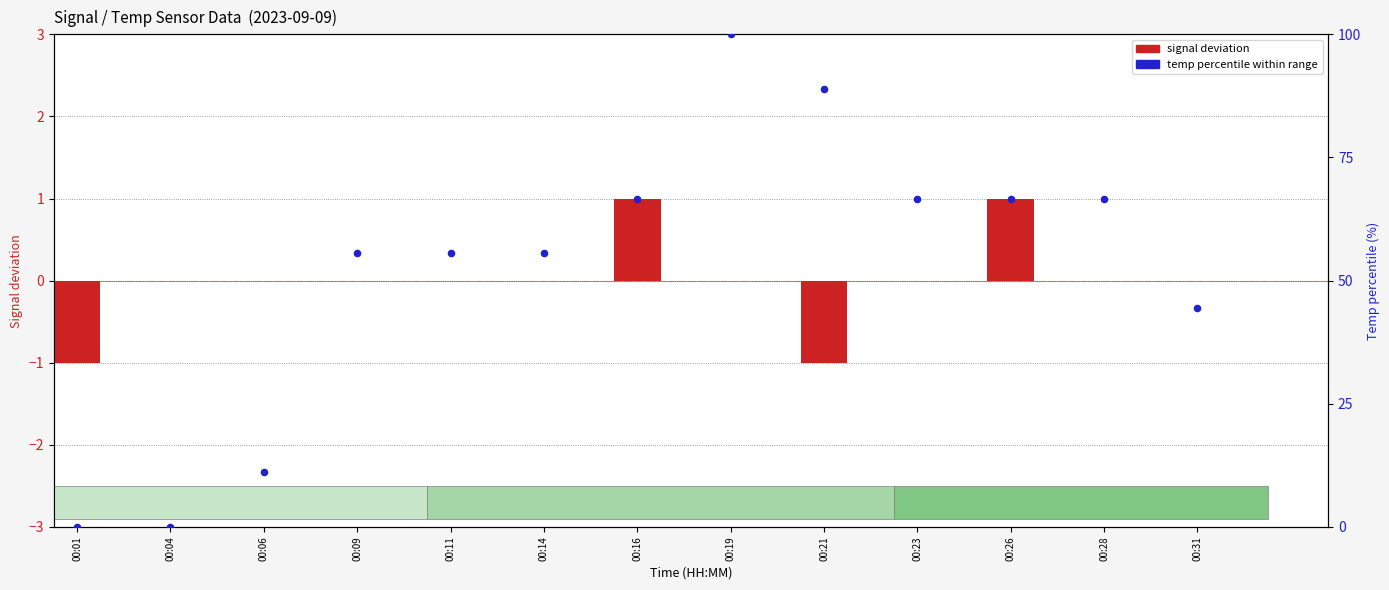

Which series contains the highest Y value?

temp percentile